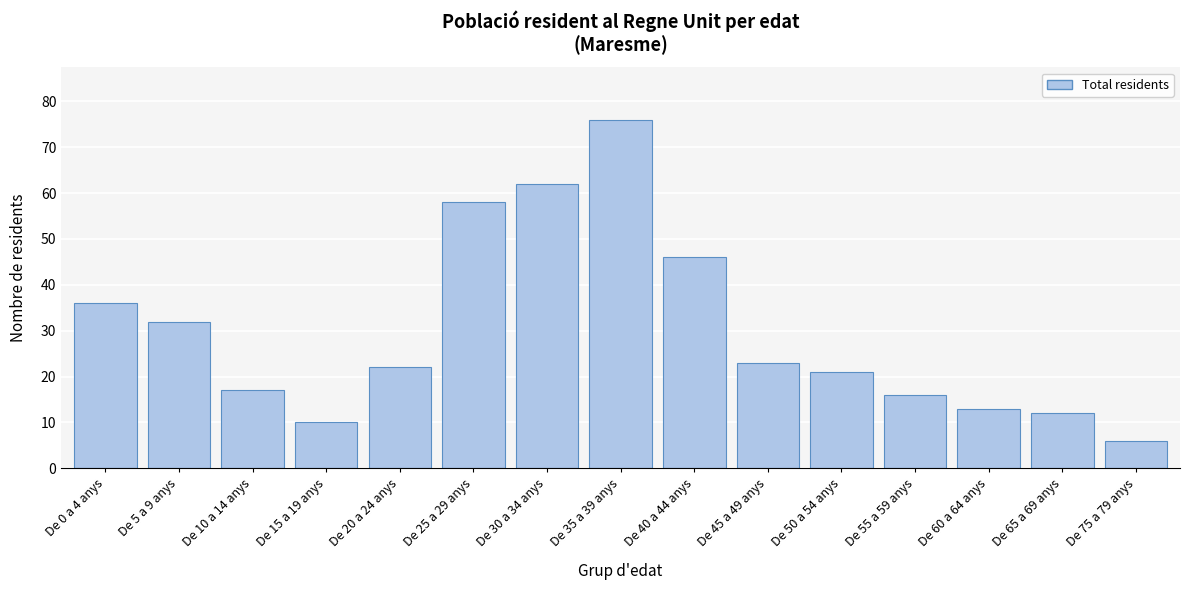

Reading left to right, extract all data points from this chart.

36	32	17	10	22	58	62	76	46	23	21	16	13	12	6